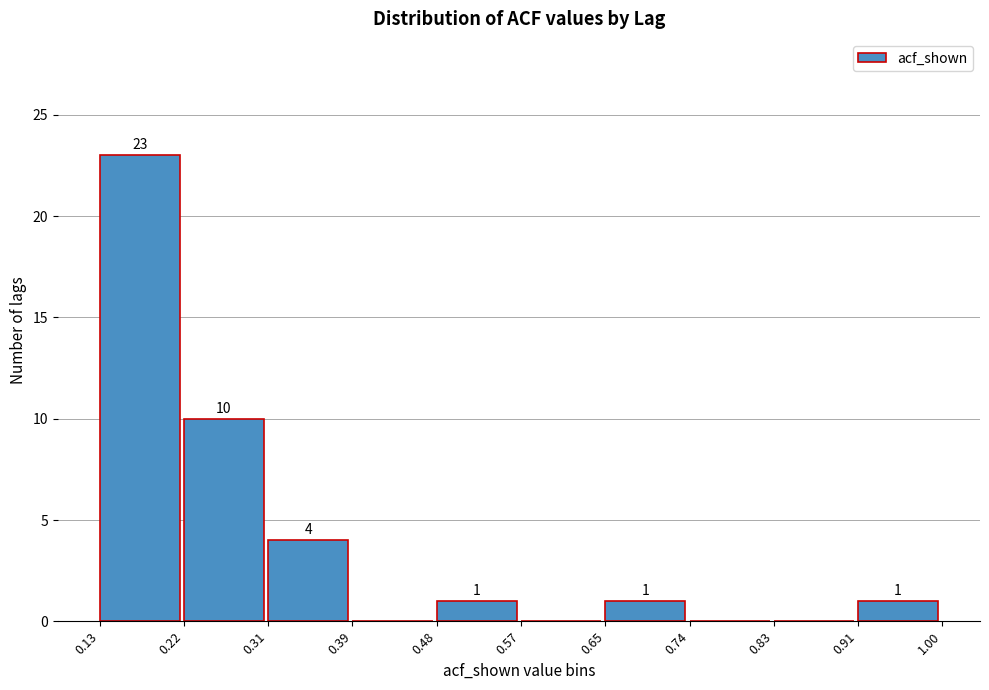

Which range on the x-axis has the tallest bar?

0.13 to 0.22